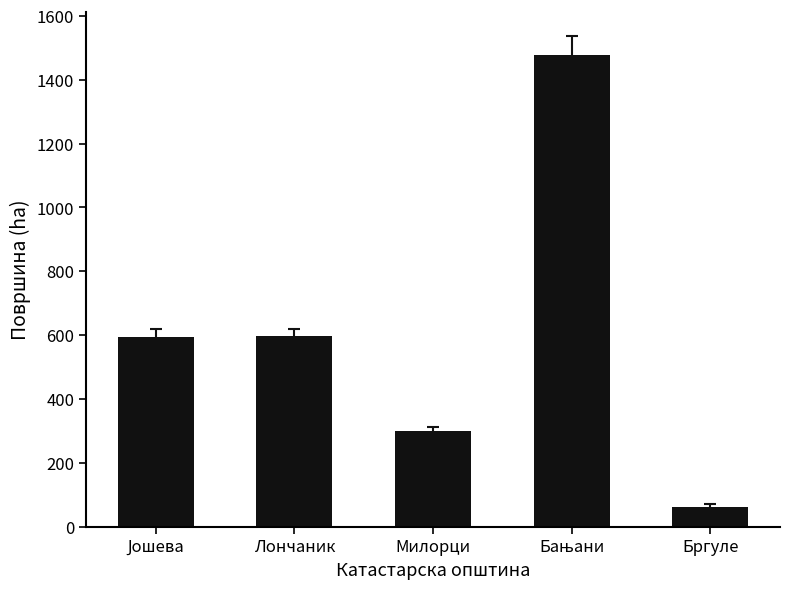

What is the label of the 1st bar from the right?

Бргуле